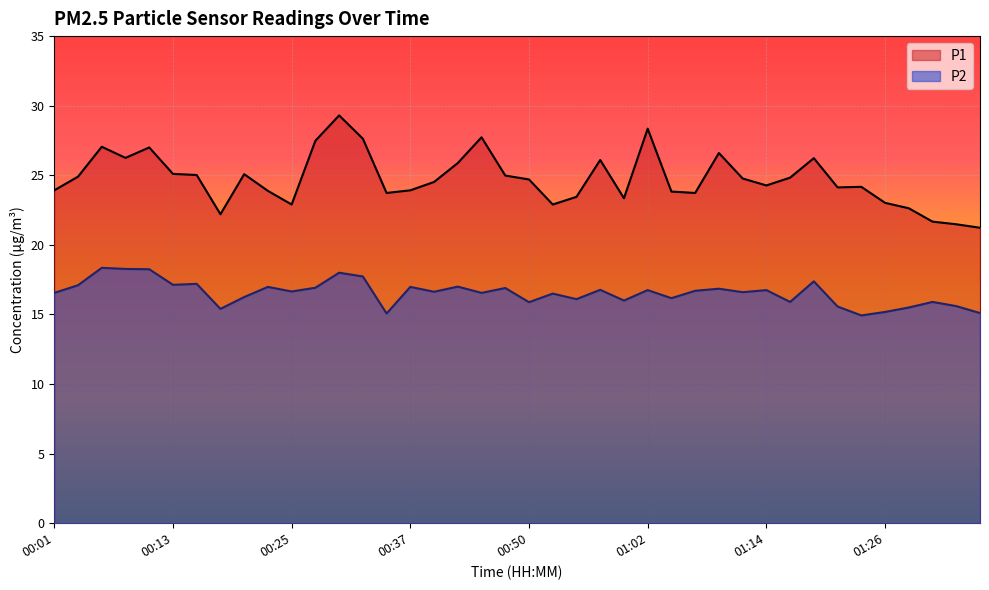

How many interior local valleys does the P2 series have?

13